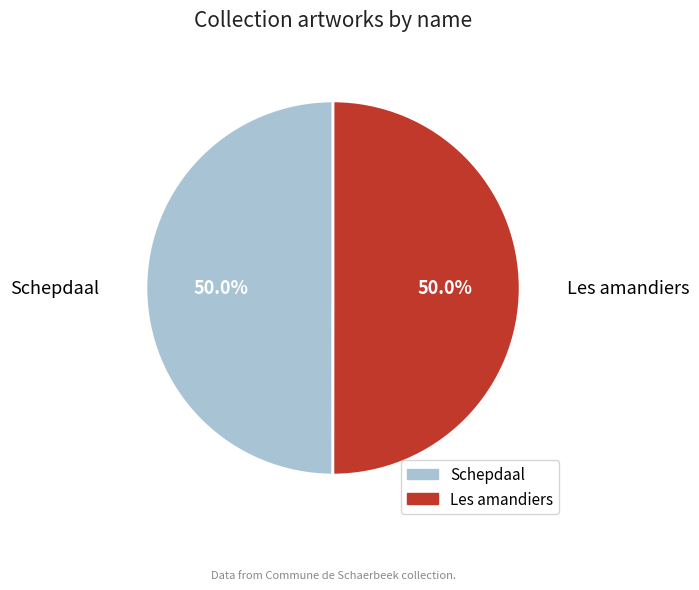

Combined, what portion of the pie is Les amandiers and Schepdaal?

100.0%